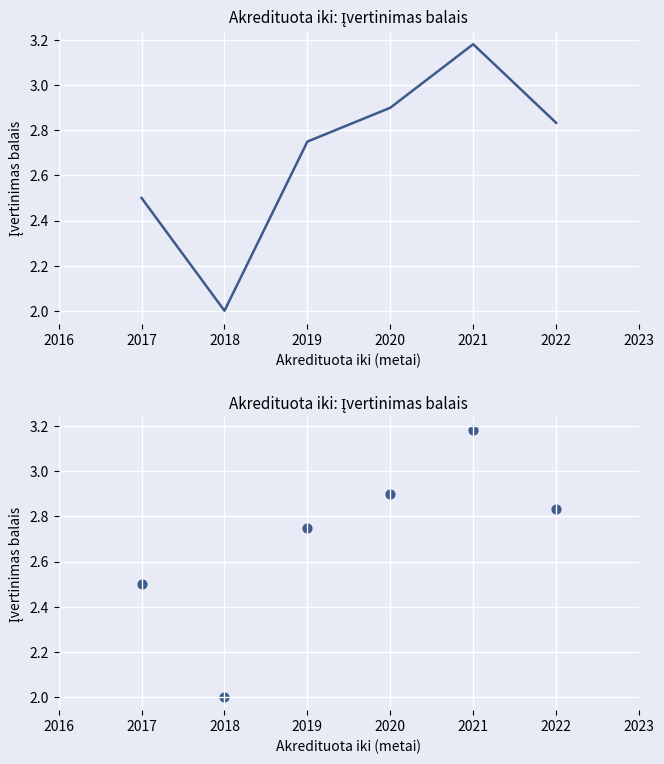

Which has a higher value, 2022 or 2019?

2022